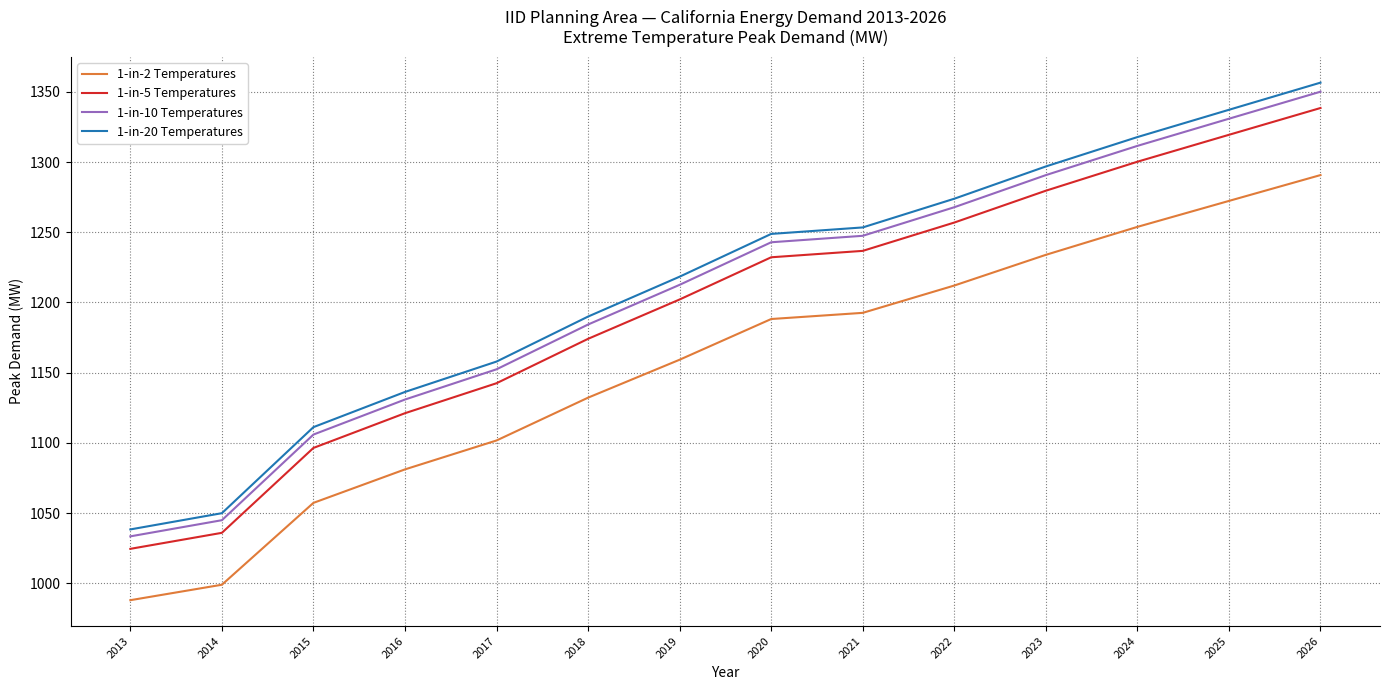

Count the number of categories in the chart.

14